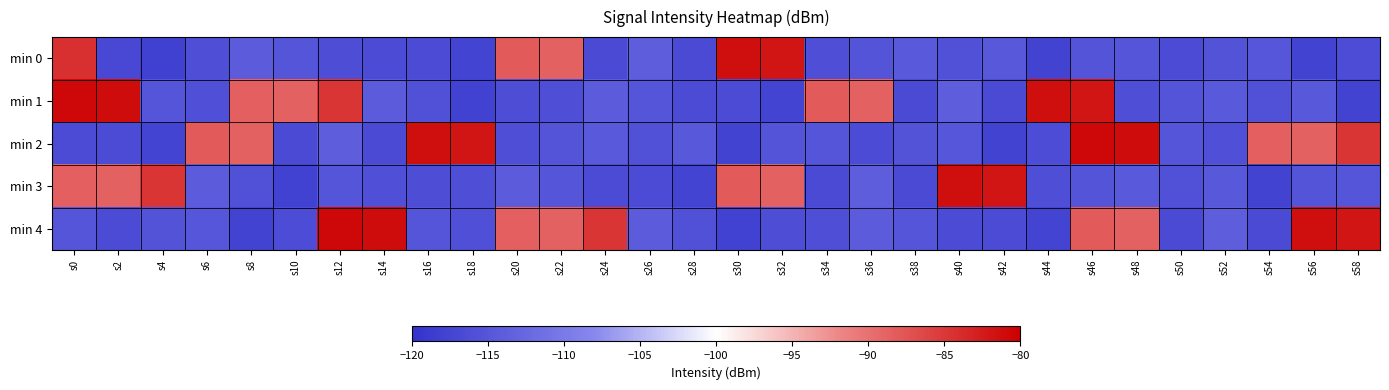

Which series has the largest total across all categories?

min 1